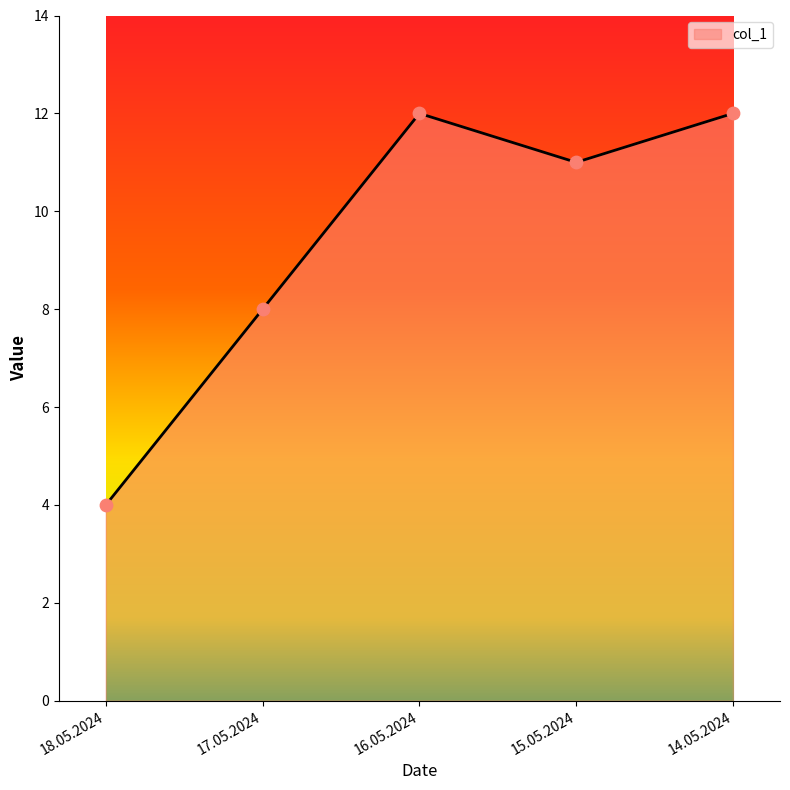

Between 18.05.2024 and 14.05.2024, which is larger?

14.05.2024